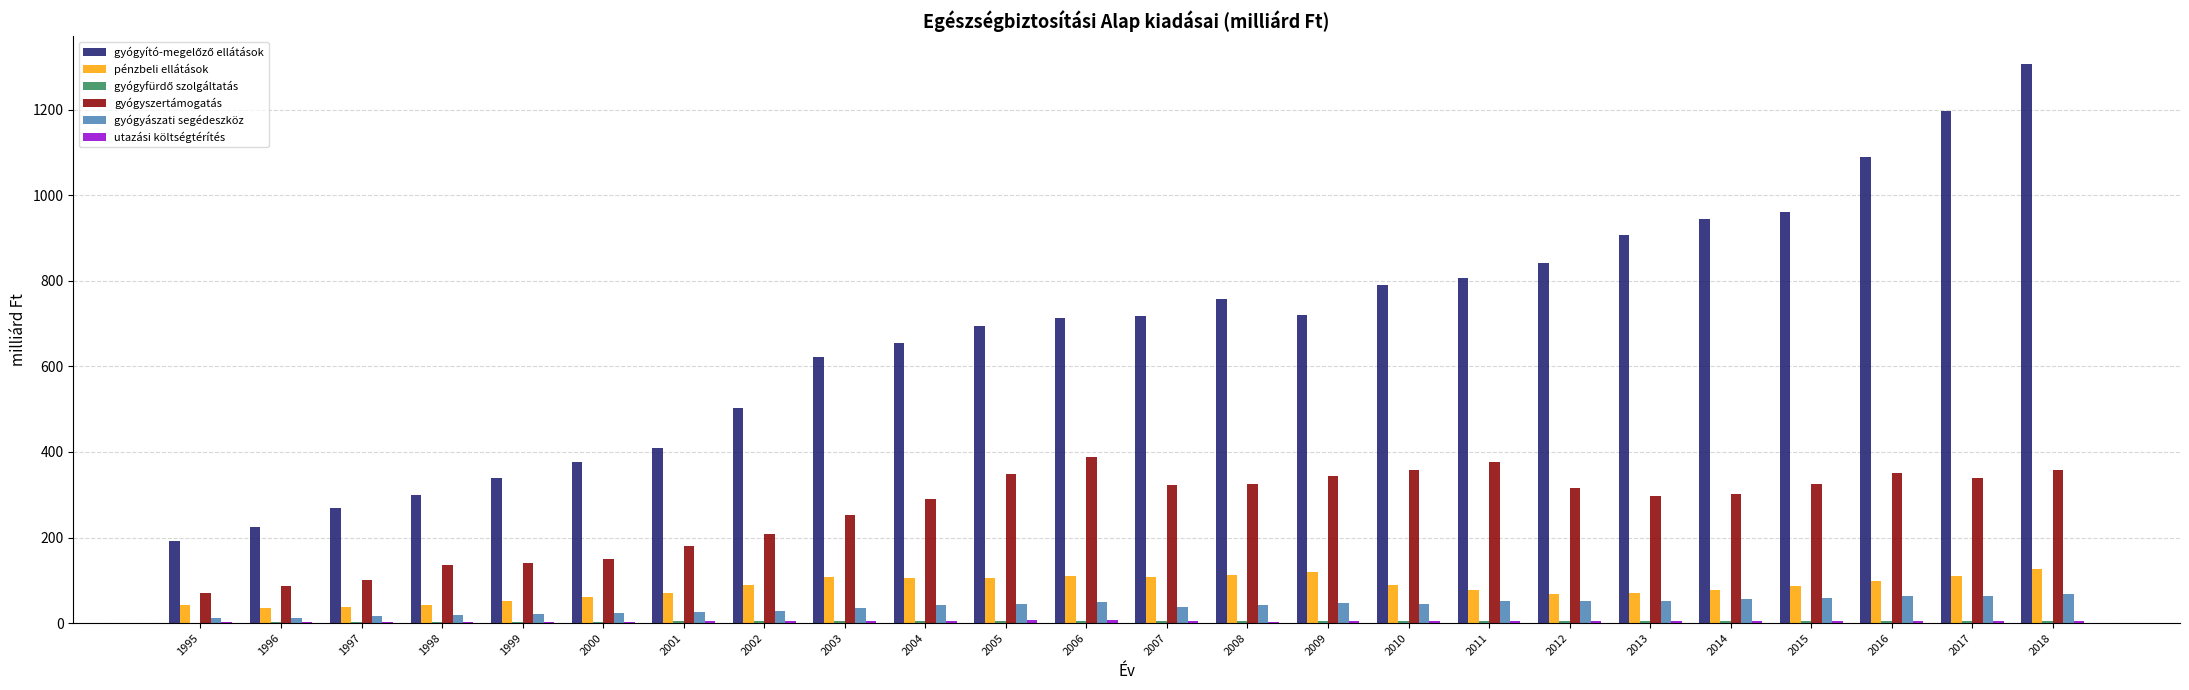

How many data points does each series have?

24